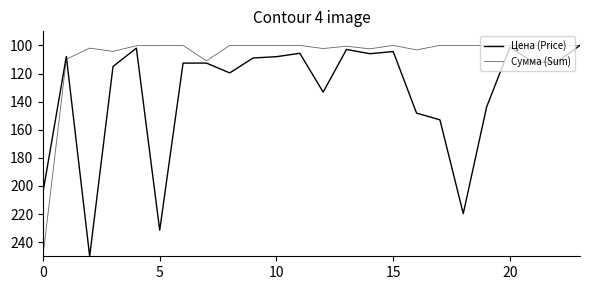

How many lines are shown in the chart?

2